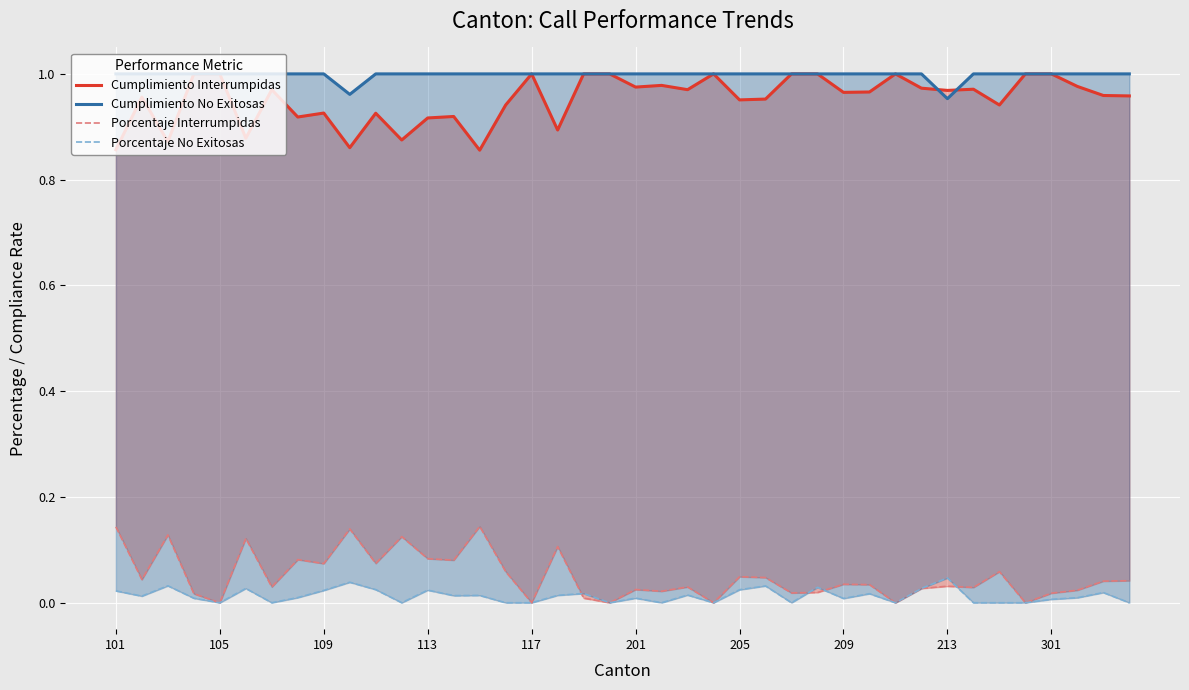

True or false: Cumplimiento No Exitosas and Porcentaje Interrumpidas intersect in this chart.

False